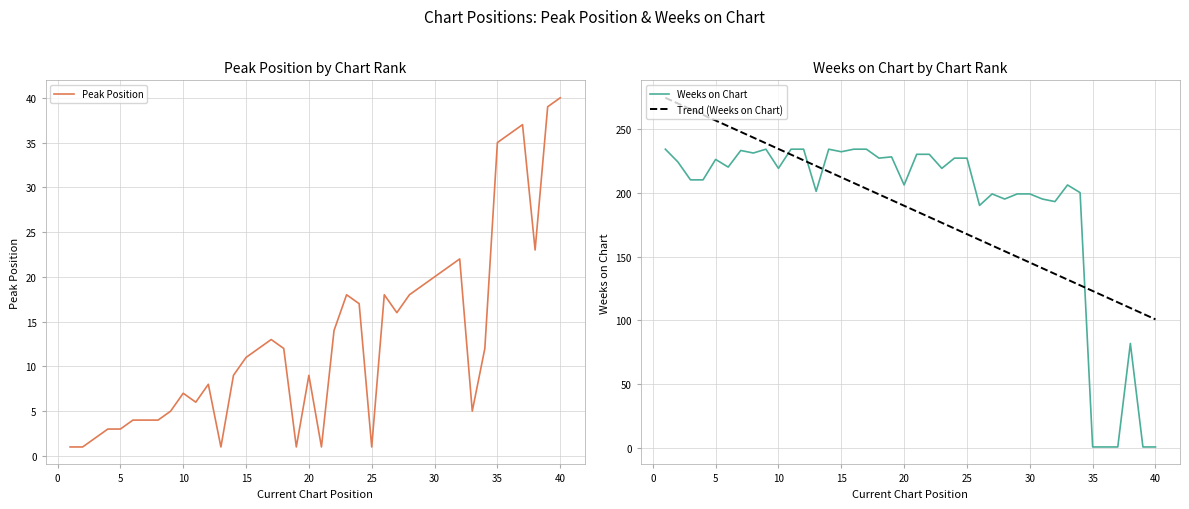

True or false: Peak Position has a value of 15 at 35.

False